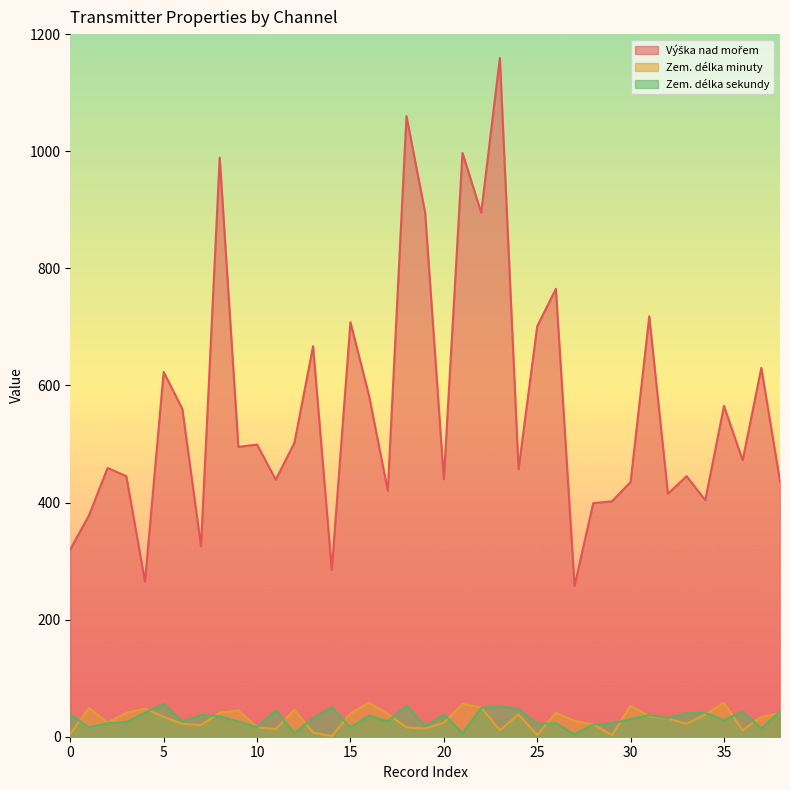

In Zem. délka sekundy, how many points are higher than both neighbors (excluding endpoints)?

12